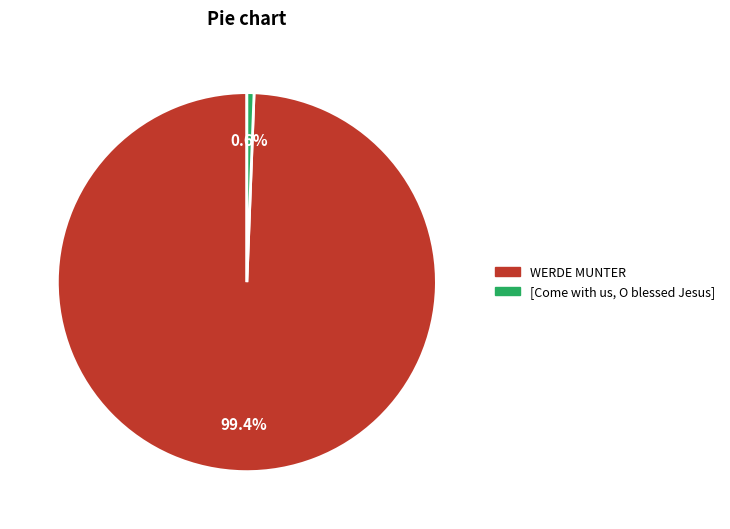

How many slices are in this pie chart?

2